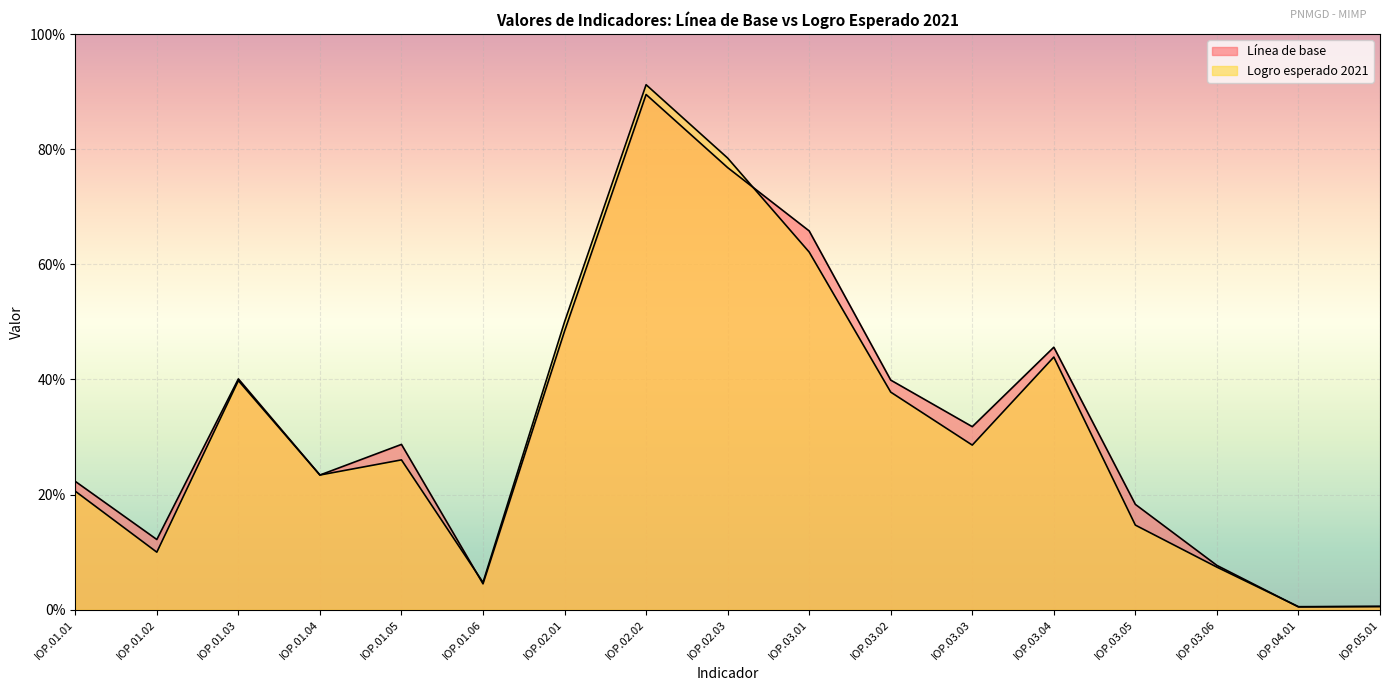

How many lines are shown in the chart?

2